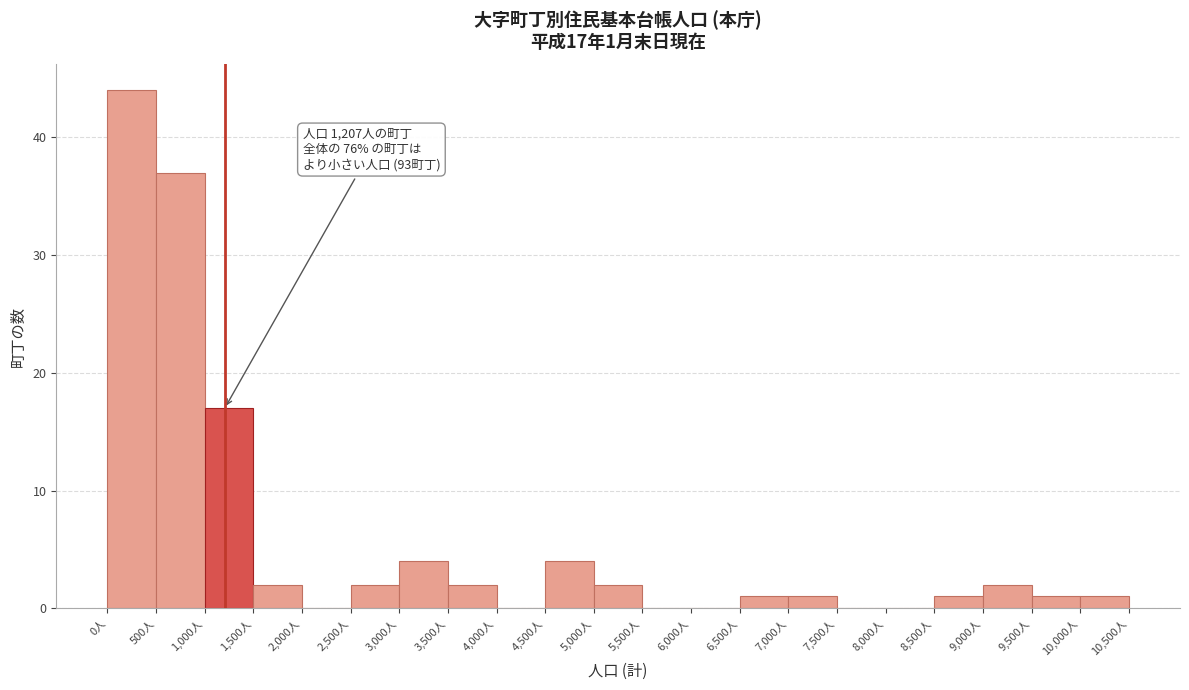

Over which range of the x-axis is the bar tallest?

0 to 500